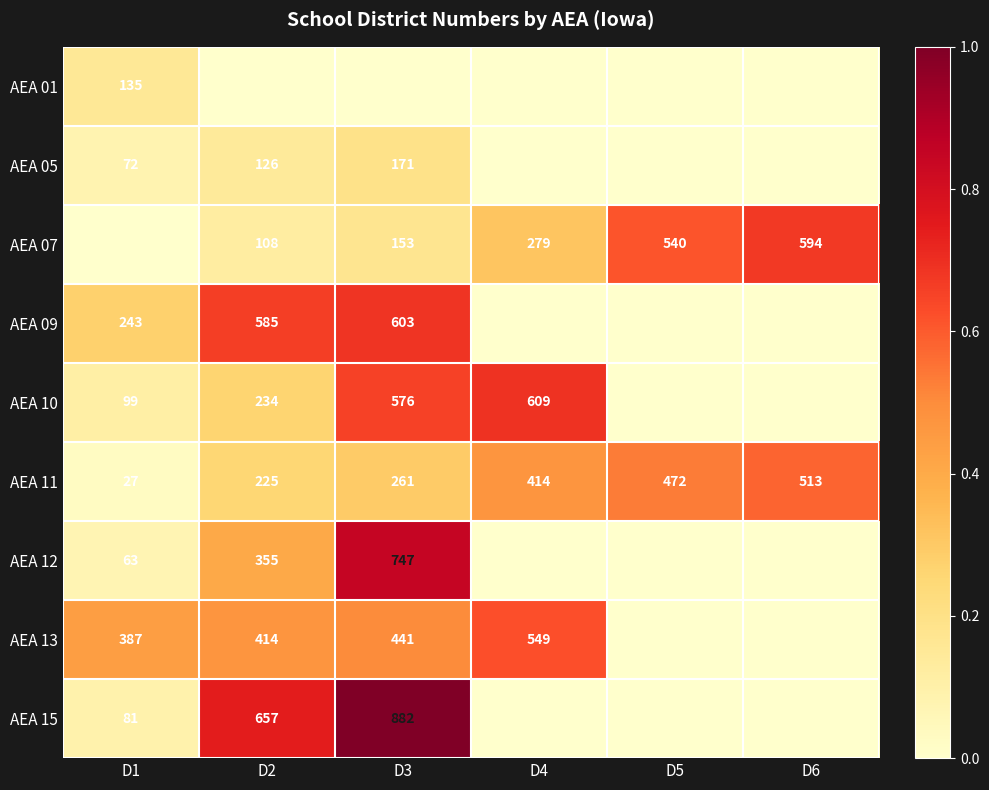

What is the sum of the AEA 11 values at D4 and D5?

886